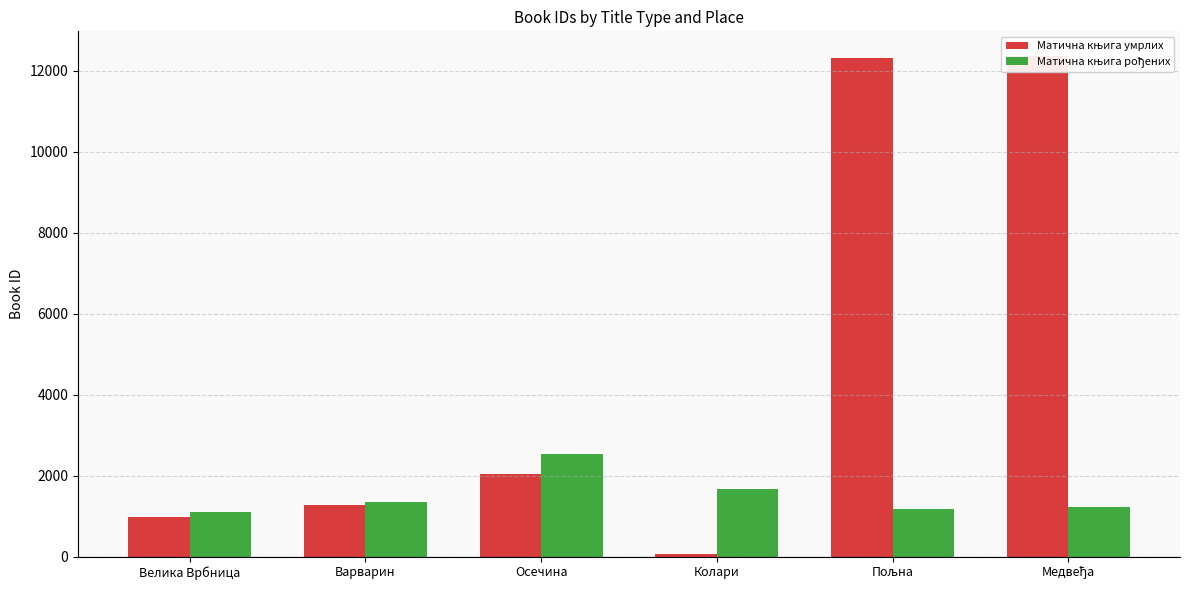

What is the label of the 6th bar from the right?

Велика Врбница